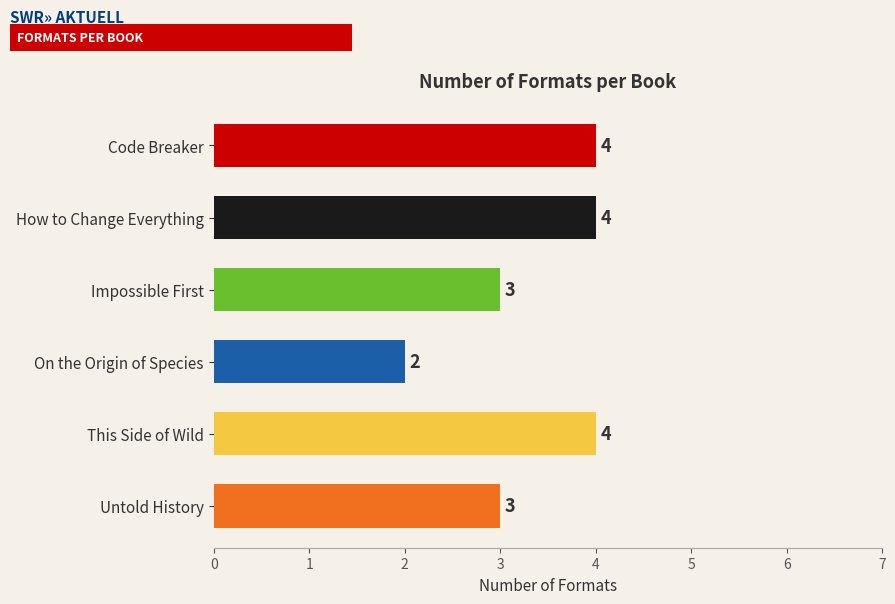

Reading bottom to top, transcribe all the data shown in this chart.

Untold History=3	This Side of Wild=4	On the Origin of Species=2	Impossible First=3	How to Change Everything=4	Code Breaker=4